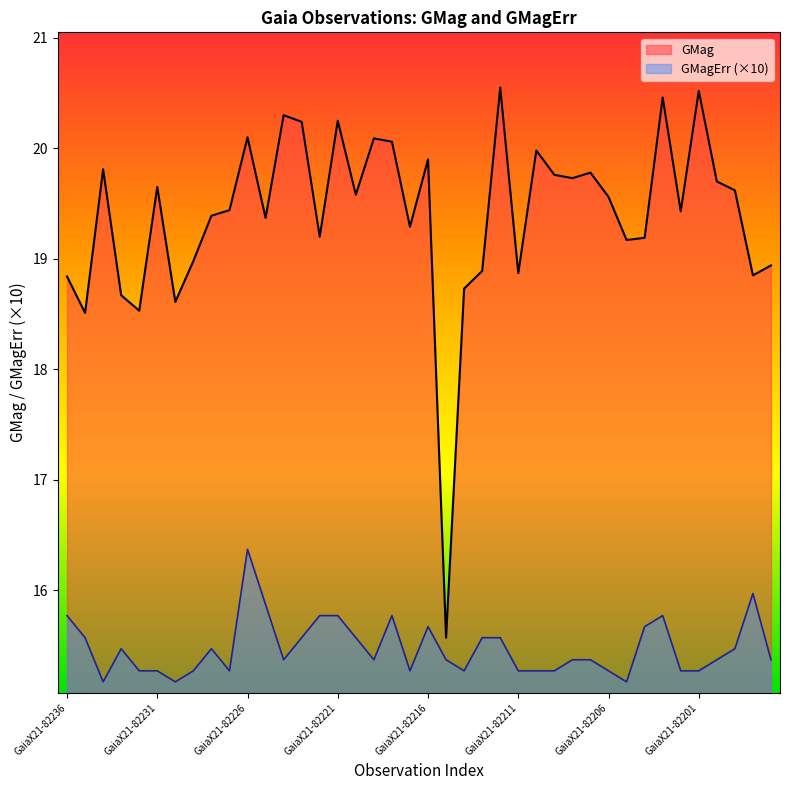

Which series has the widest spread of values?

GMag